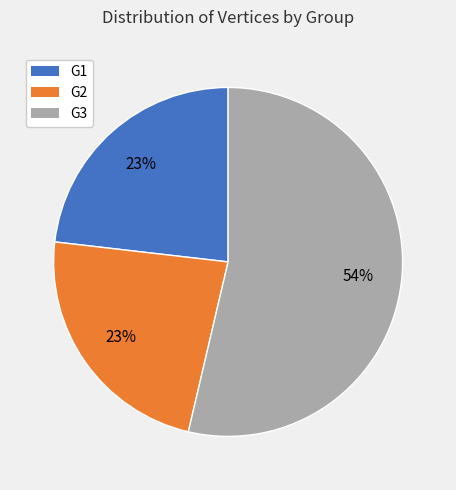

Does any single category account for the majority?

Yes